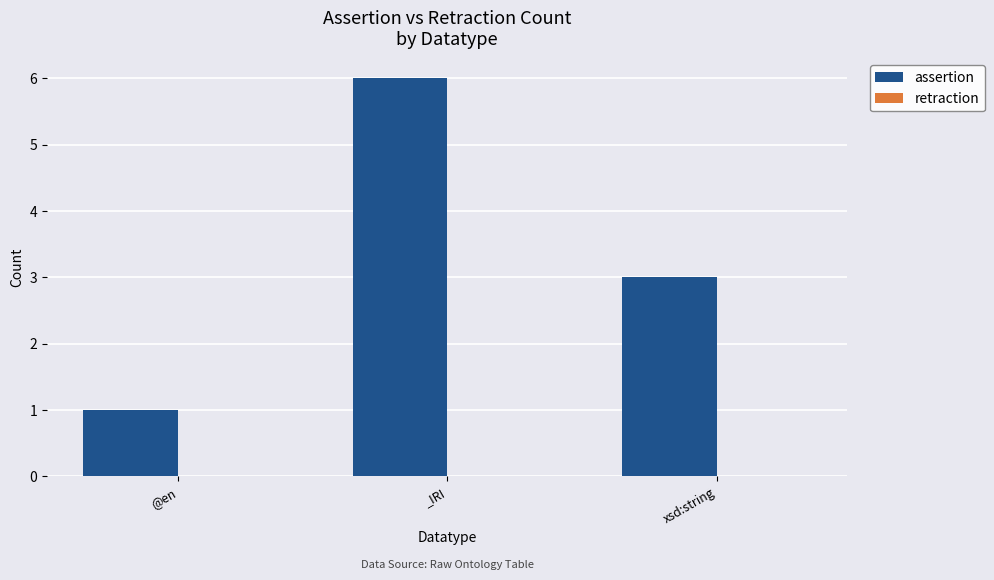

Which category has the highest value across all series?

_IRI